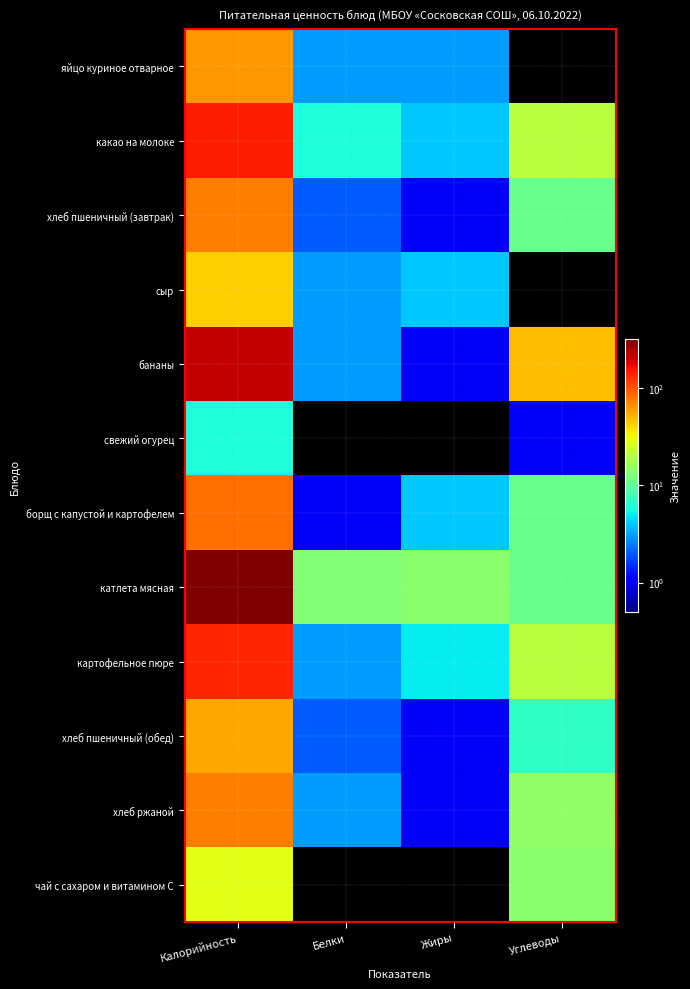

Which series has the largest total across all categories?

катлета мясная